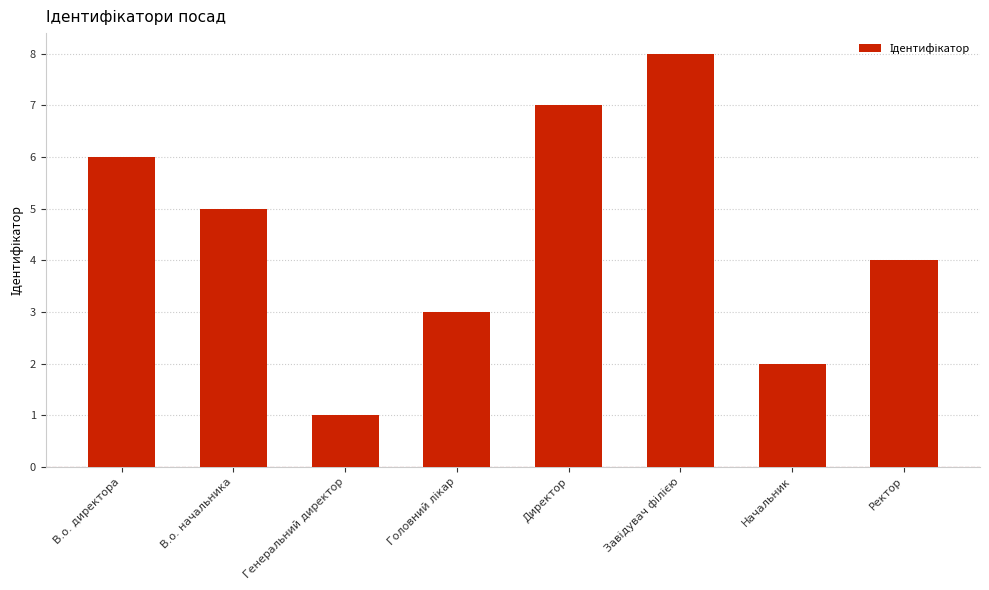

What is the difference between the maximum and minimum values?

7